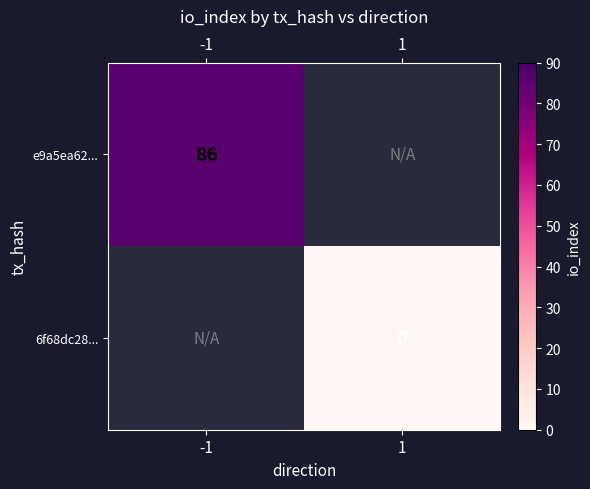

Is the value of 6f68dc28... at 1 greater than the value of e9a5ea62... at -1?

No